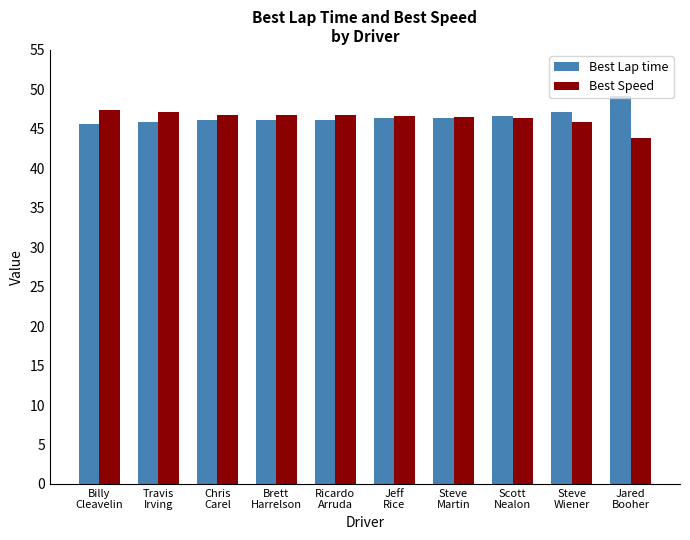

Rank the series by their maximum value, from lowest to highest.

Best Speed, Best Lap time